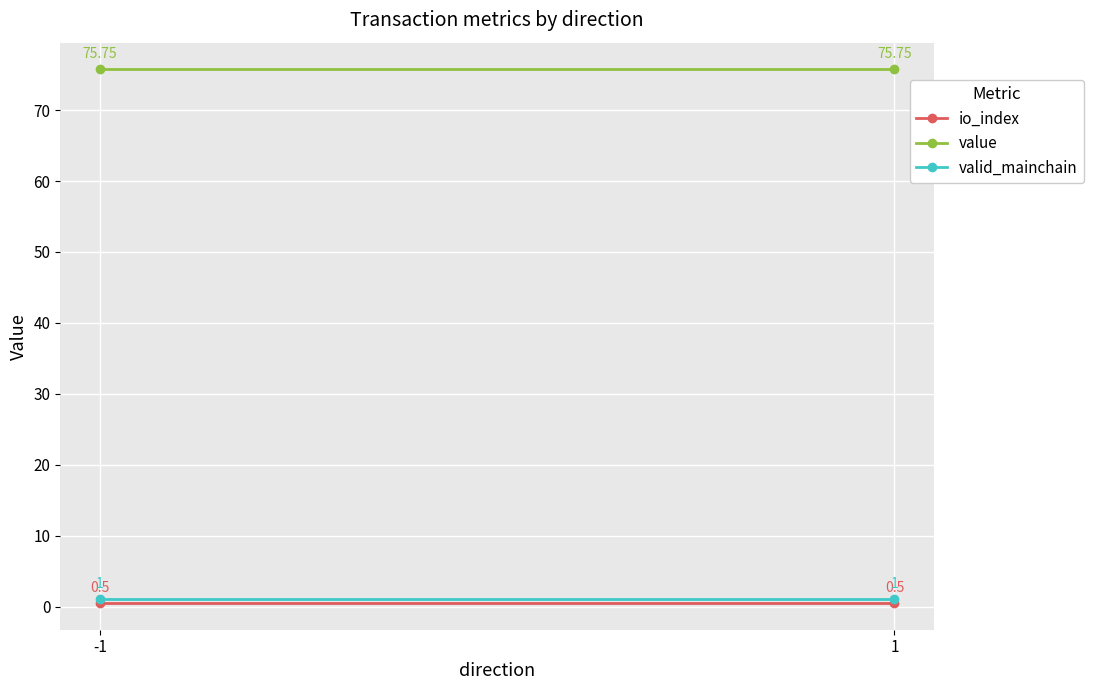

What is the total value across all series at -1?

77.3